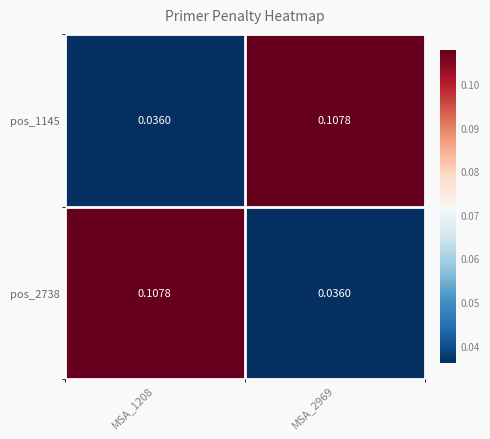

Is the value of pos_2738 at MSA_1208 greater than the value of pos_1145 at MSA_1208?

Yes